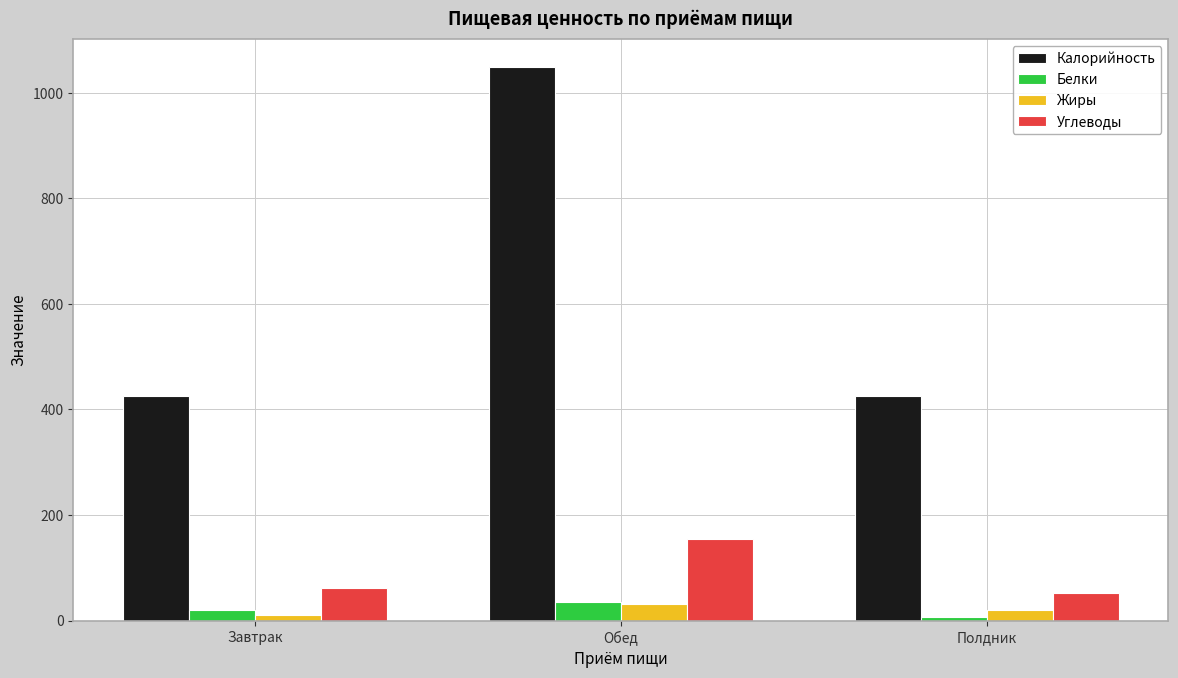

At which category is the sum across all series the highest?

Обед